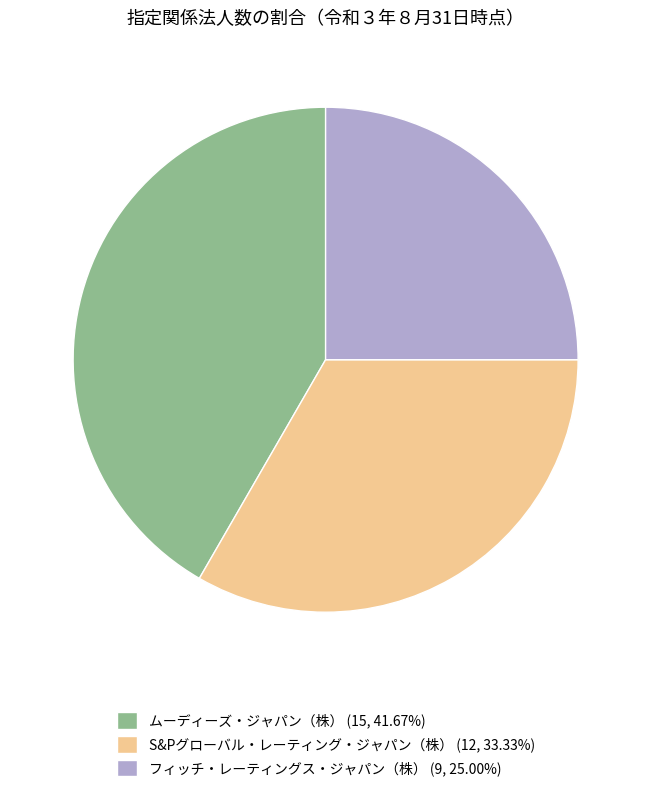

True or false: ムーディーズ・ジャパン（株） accounts for 54% of the total.

False